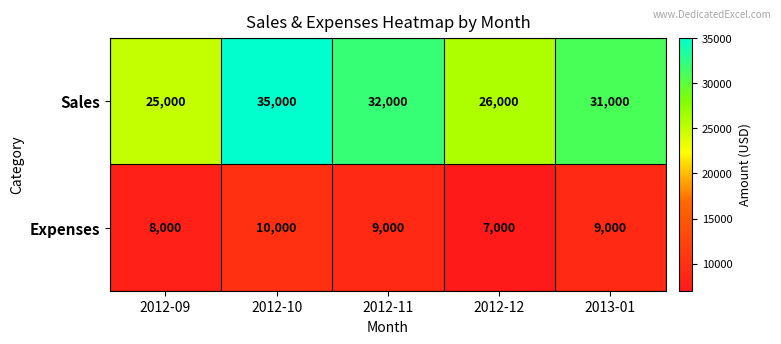

What is the difference between the Sales values at 2012-09 and 2012-11?

7000